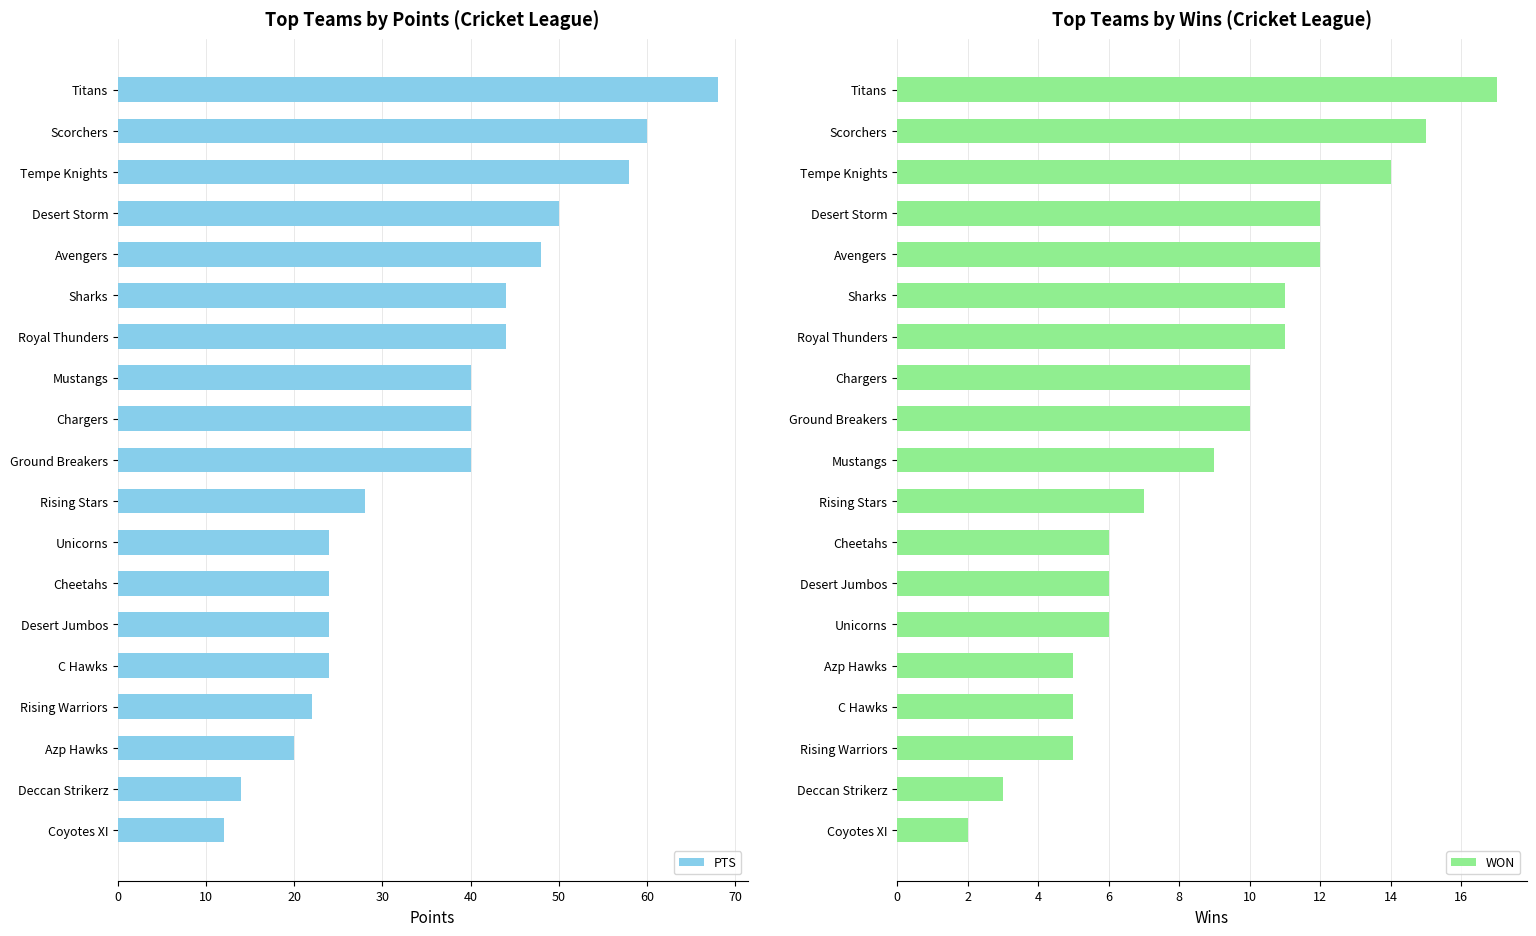

At which label does WON reach its minimum?

Coyotes XI